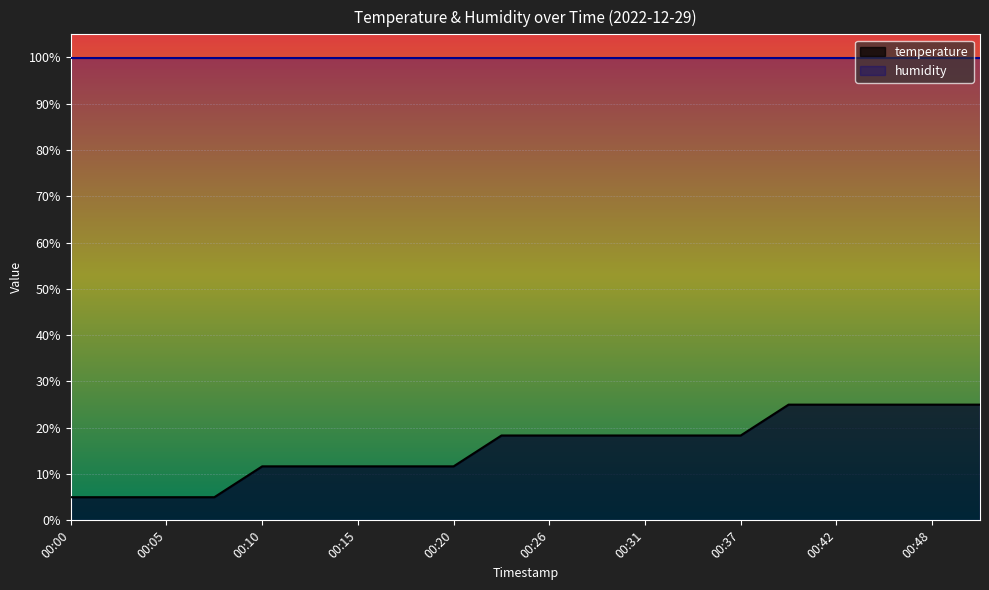

List the labels in order of value, smallest first.

00:00, 00:02, 00:05, 00:07, 00:10, 00:12, 00:15, 00:18, 00:20, 00:23, 00:26, 00:29, 00:31, 00:34, 00:37, 00:40, 00:42, 00:45, 00:48, 00:50